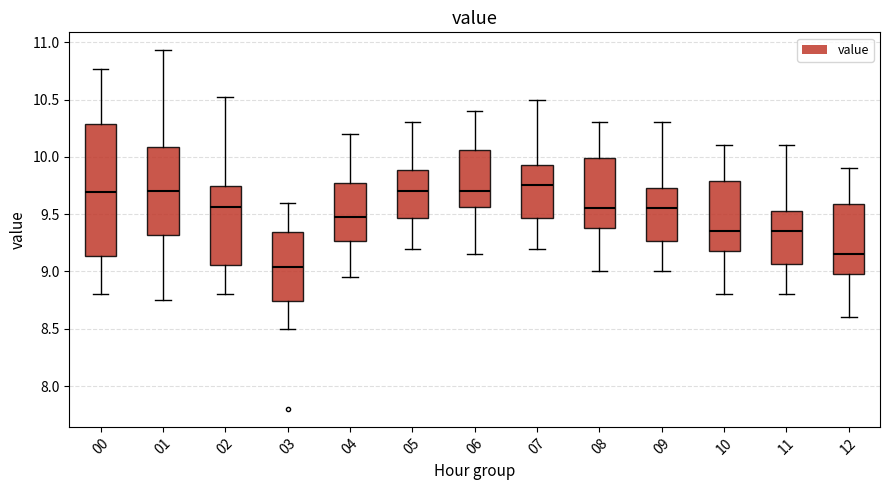

Which box's median line is the highest?

07